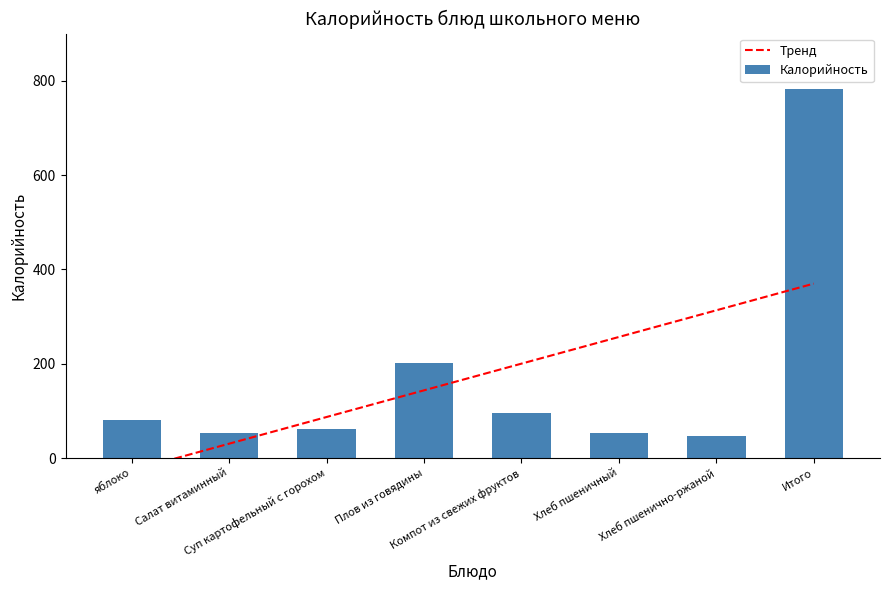

What position from the right is Суп картофельный с горохом?

6